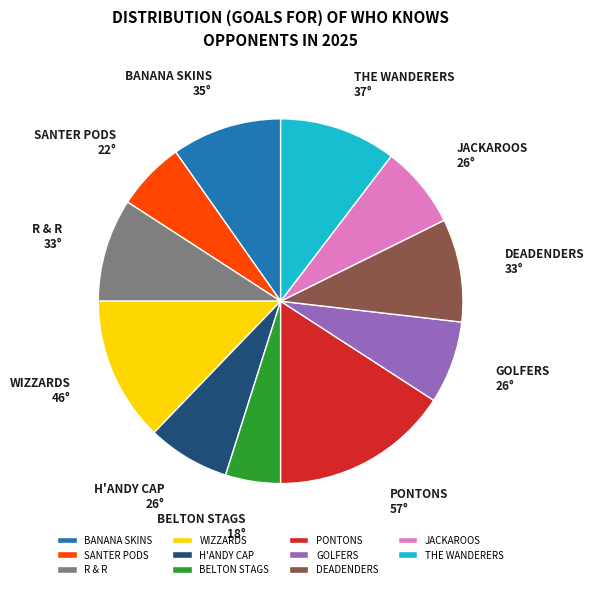

Is there any slice that represents more than half of the pie?

No